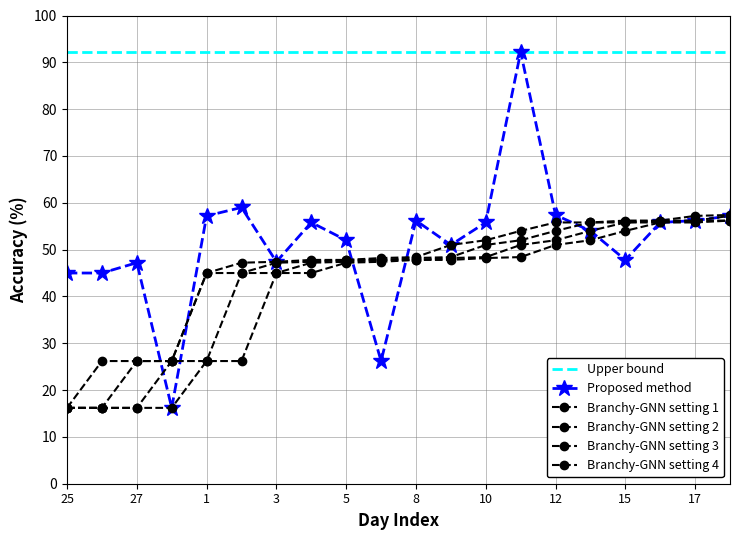

How many lines are shown in the chart?

6